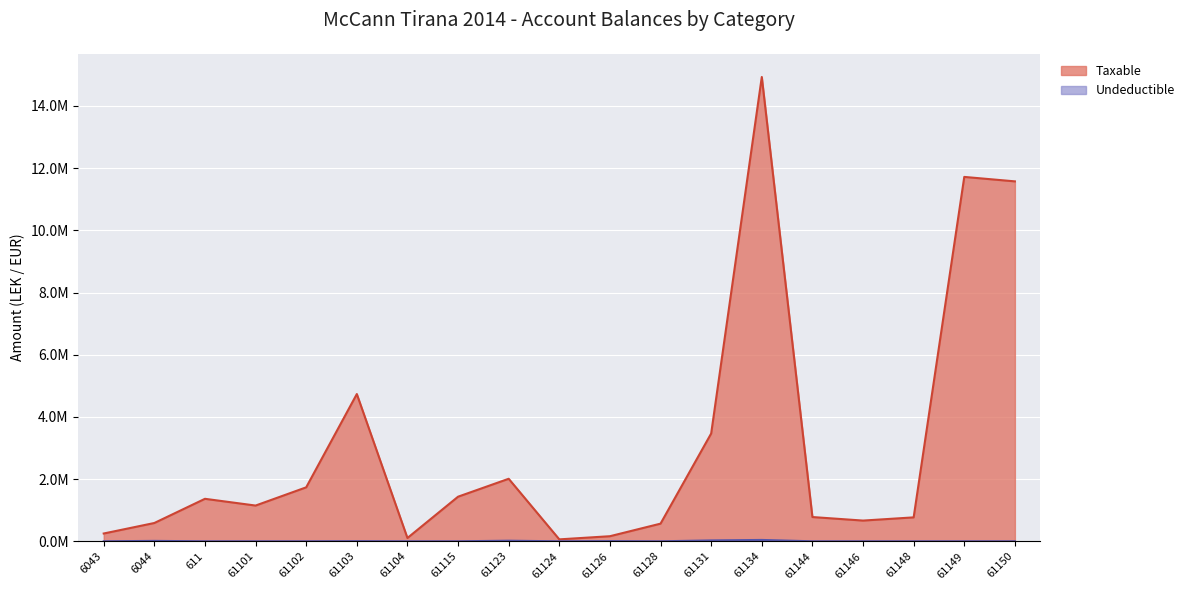

In Undeductible, how many points are higher than both neighbors (excluding endpoints)?

5